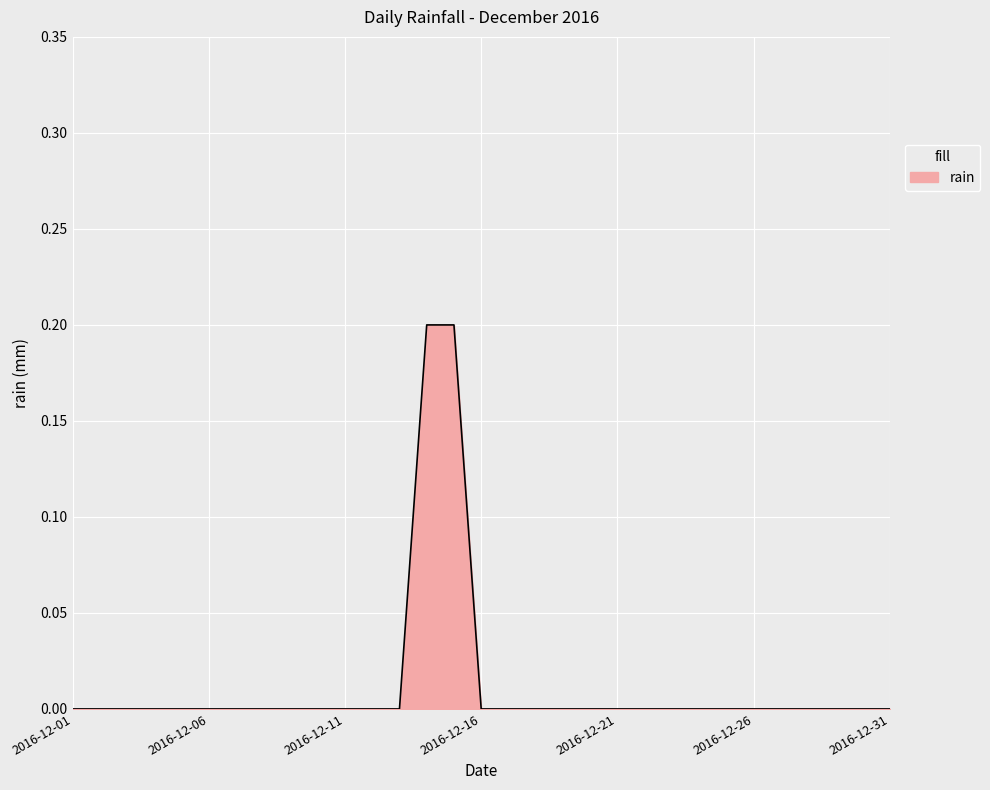

How many lines are shown in the chart?

1